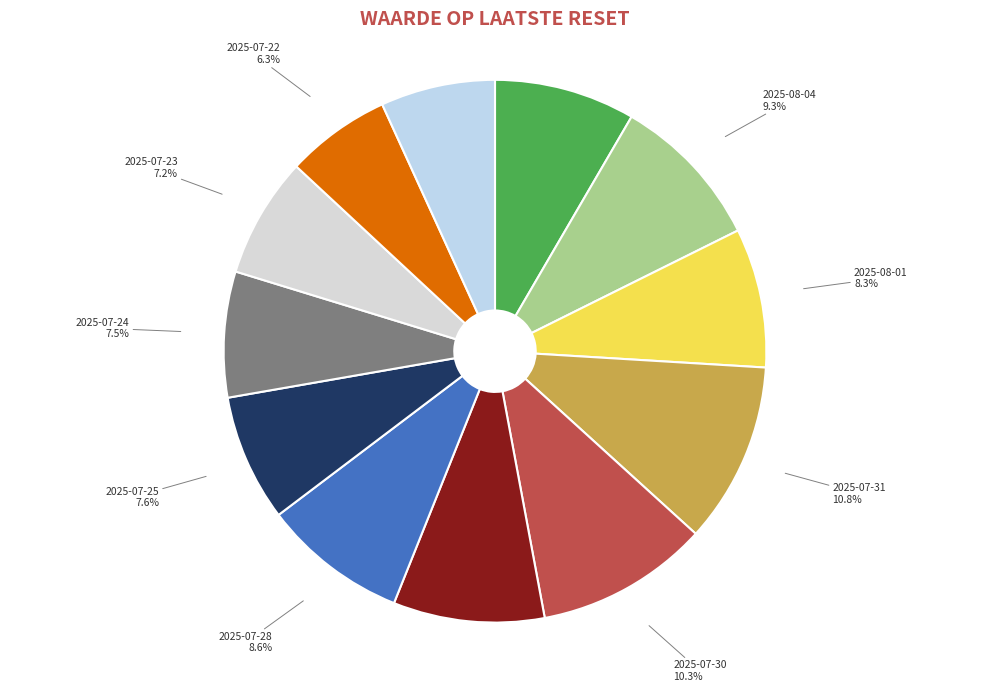

What is the smallest slice in the pie chart?

2025-07-22